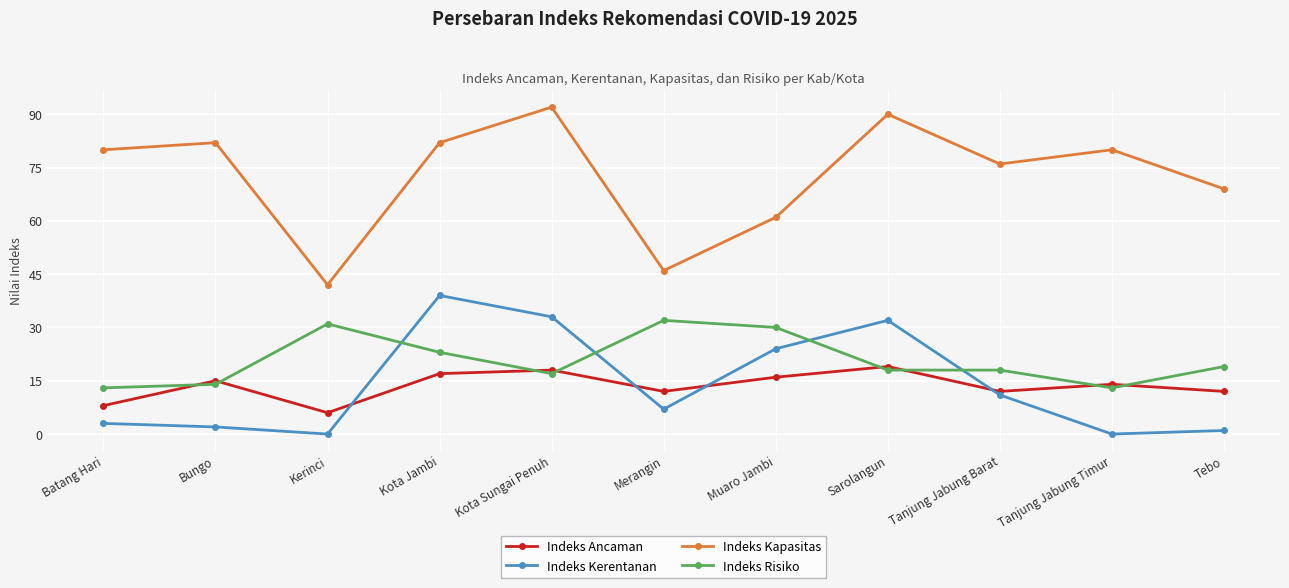

What is the sum of the Indeks Kapasitas values at Sarolangun and Bungo?

172